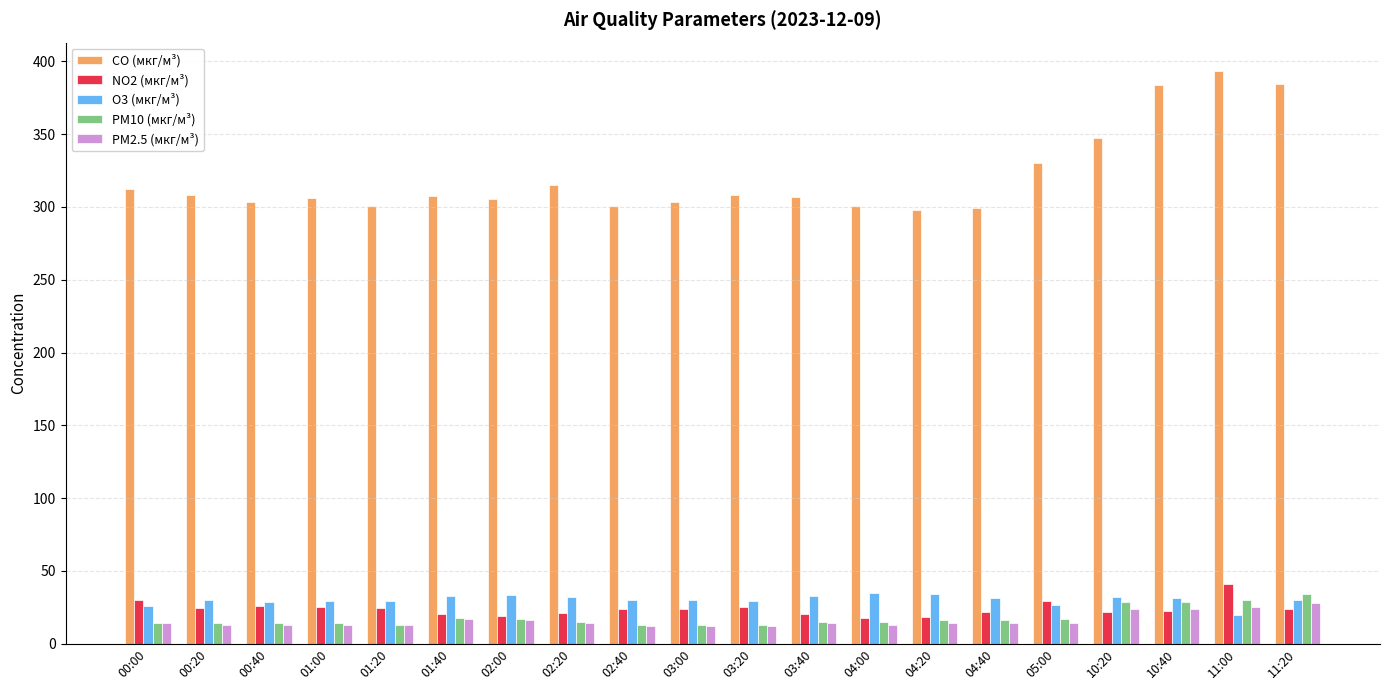

Is it true that O3 (мкг/м³) equals 54.0 at 02:00?

False